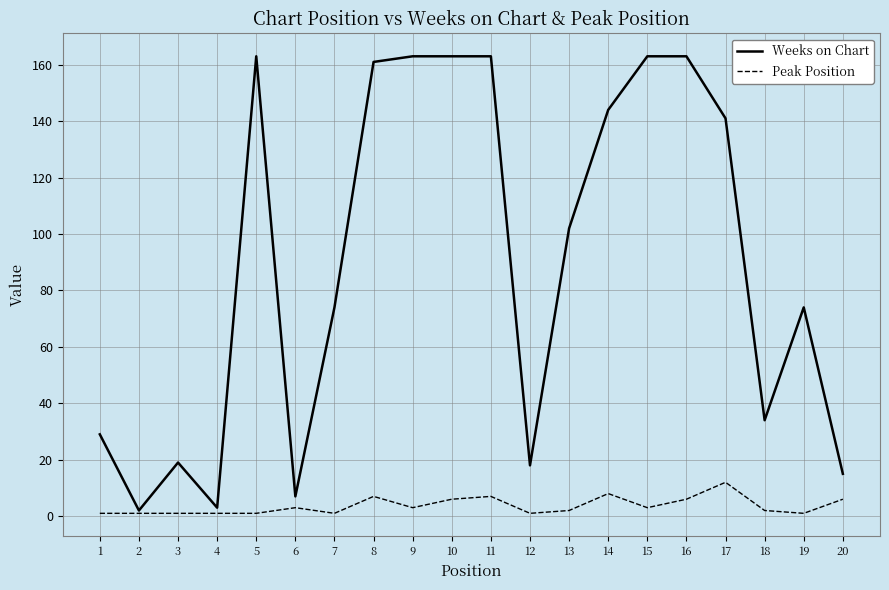

The value of Weeks on Chart at 11 is 229. True or false?

False